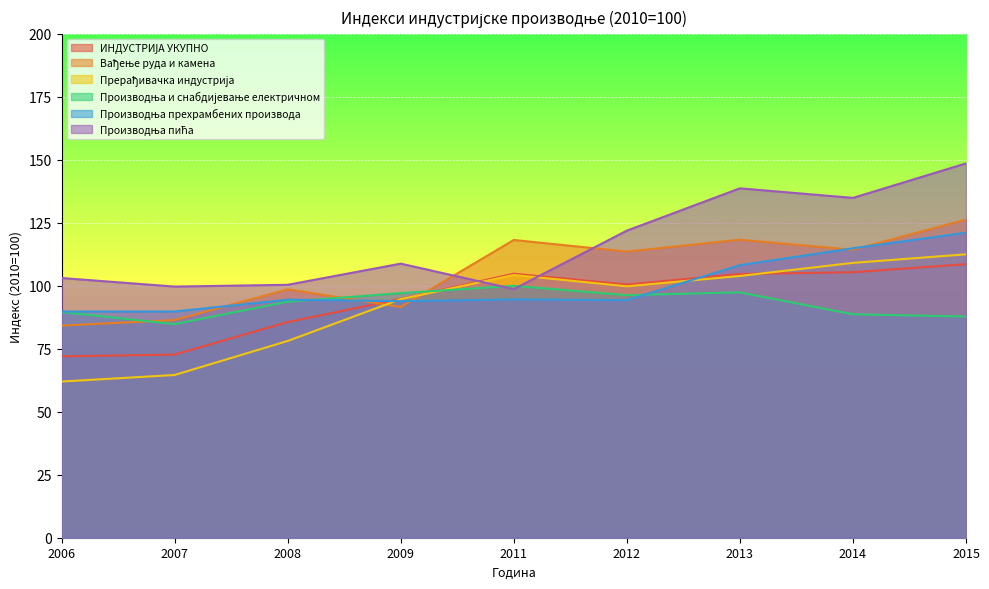

Is it true that Вађење руда и камена equals 114.3 at 2014?

True